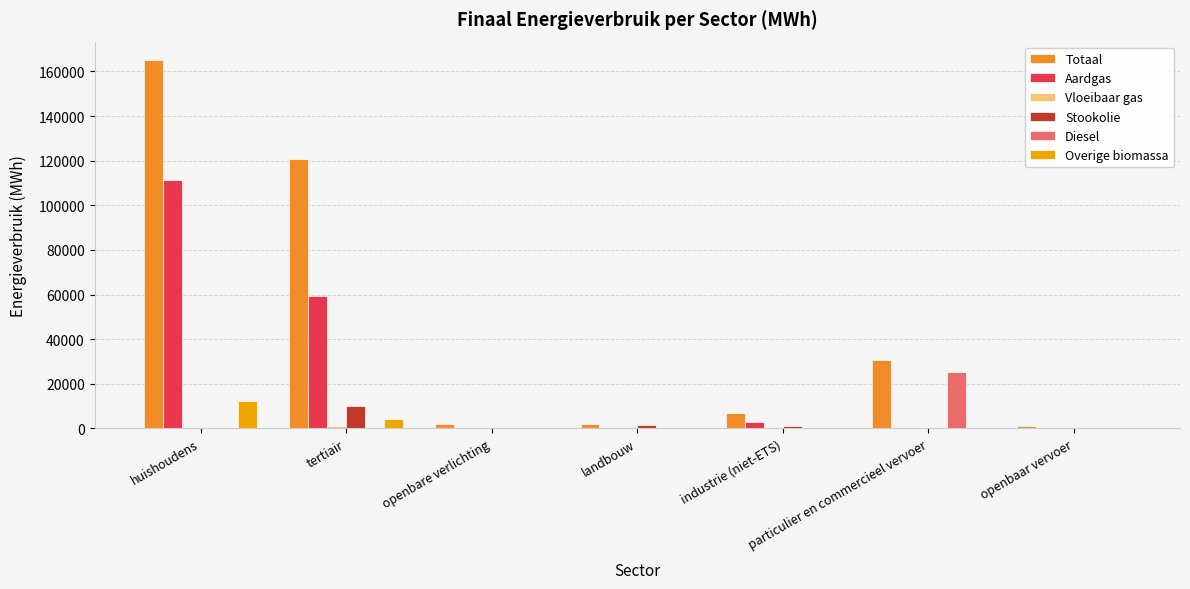

Which category has the highest value across all series?

huishoudens